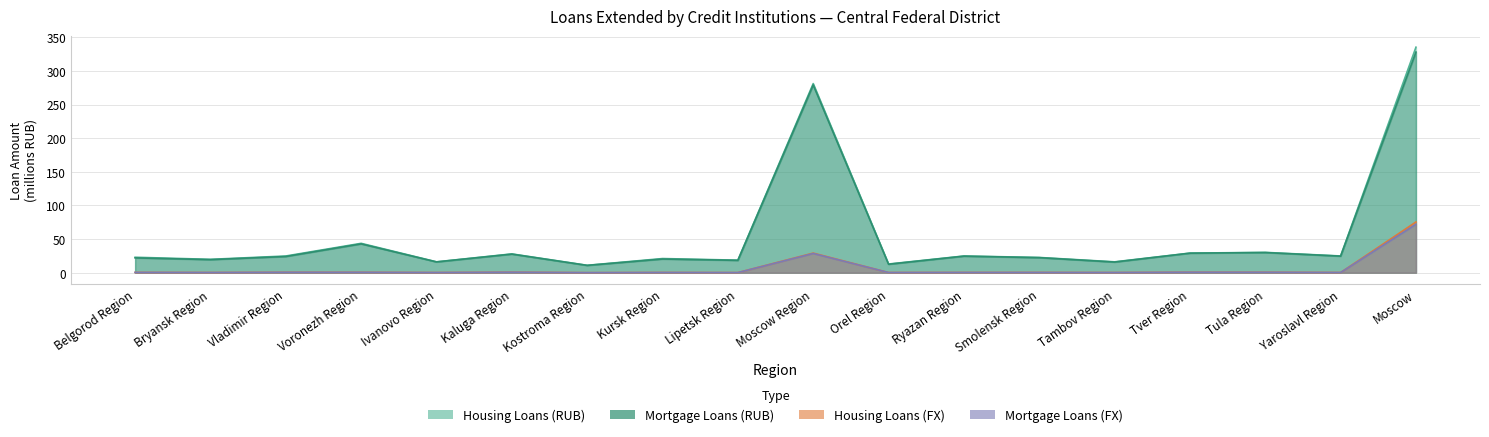

What is the spread (max minus min) of values at Smolensk Region?

22.3